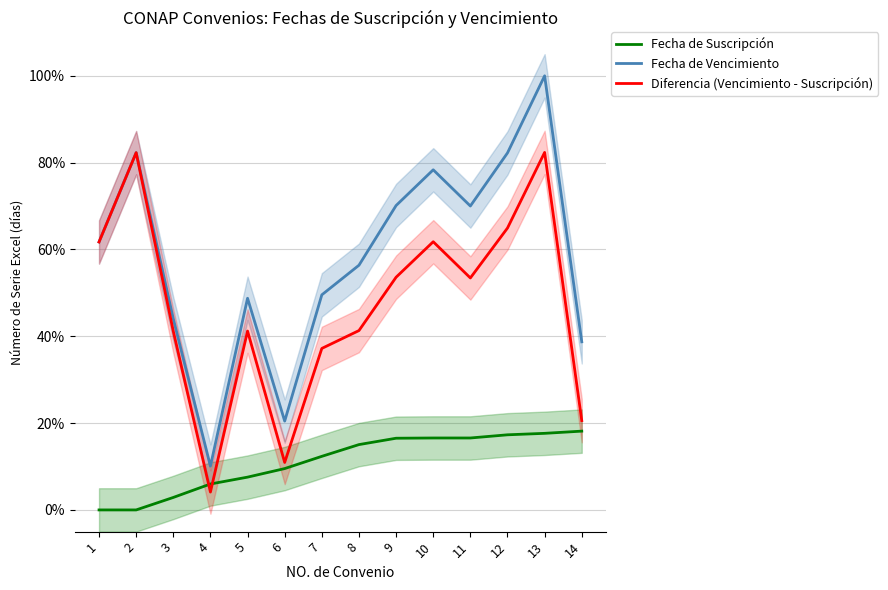

What are all the series names shown in the legend?

Fecha de Suscripción, Fecha de Vencimiento, Diferencia (Vencimiento - Suscripción)